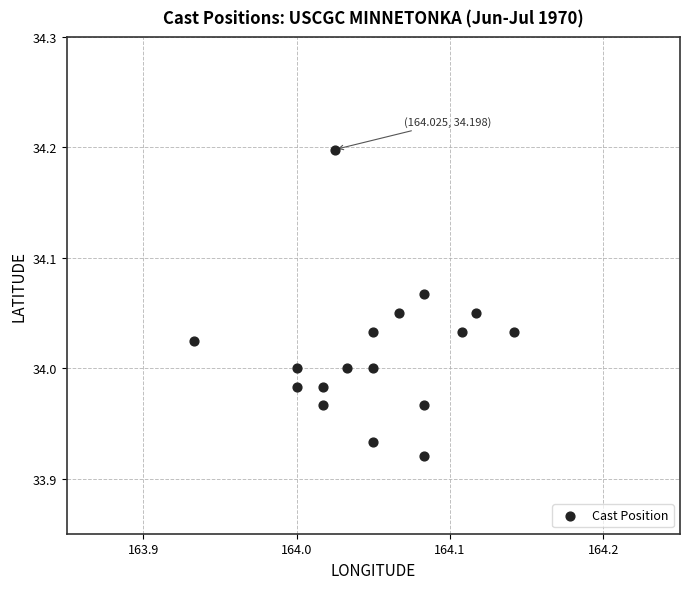

What is the range of Y values (max minus min)?

0.3